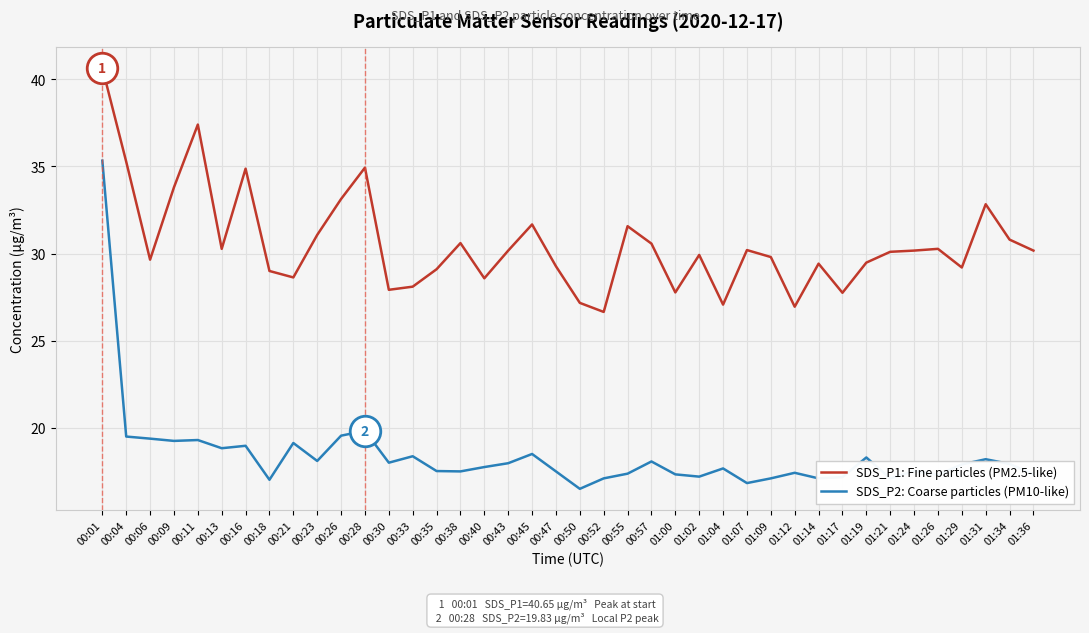

Rank the series at 00:33 from highest to lowest value.

SDS_P1: Fine particles (PM2.5-like), SDS_P2: Coarse particles (PM10-like)